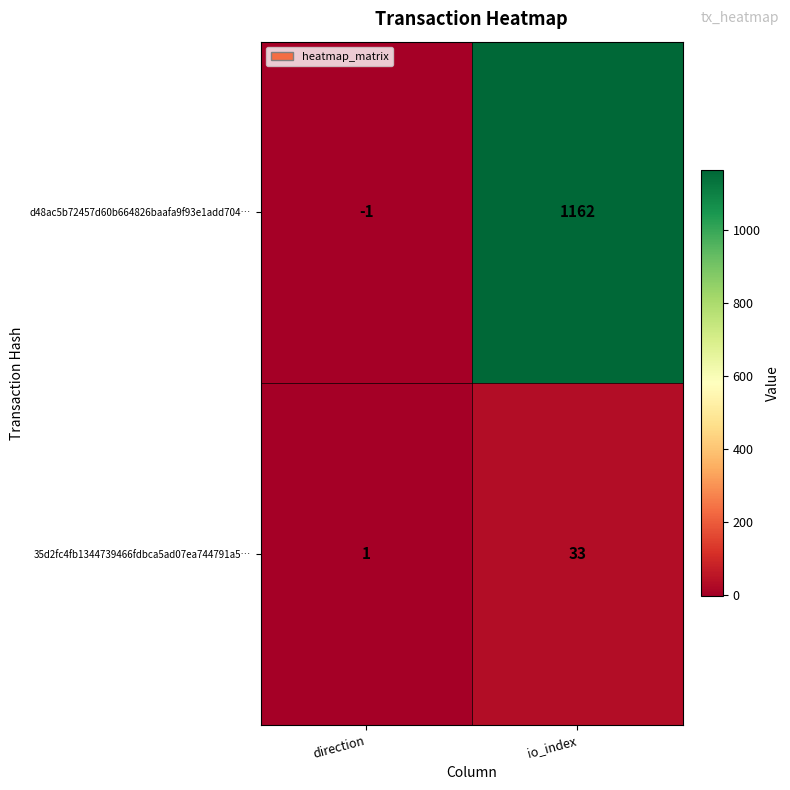

Reading left to right, transcribe all the data shown in this chart.

d48ac5b72457d60b664826baafa9f93e1add704…: -1	1162
35d2fc4fb1344739466fdbca5ad07ea744791a5…: 1	33